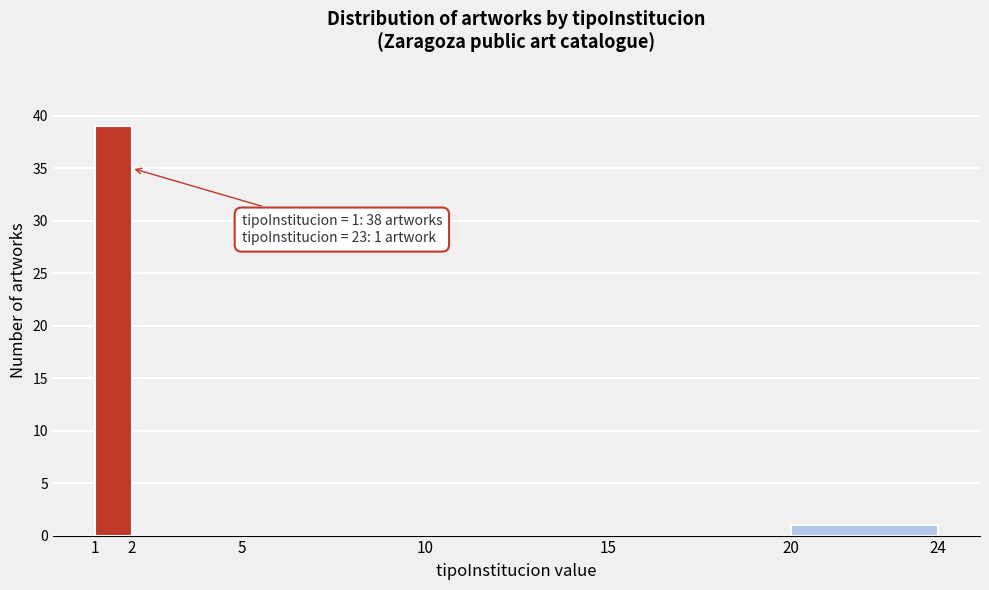

Over which range of the x-axis is the bar tallest?

1 to 2